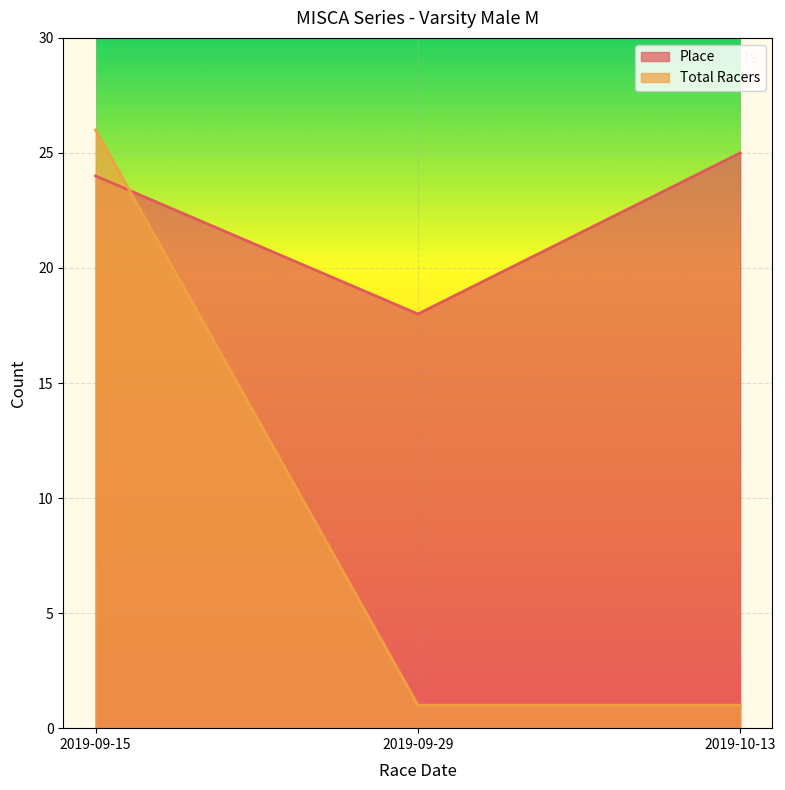

Which series changed the most between 2019-09-15 and 2019-10-13?

Total Racers